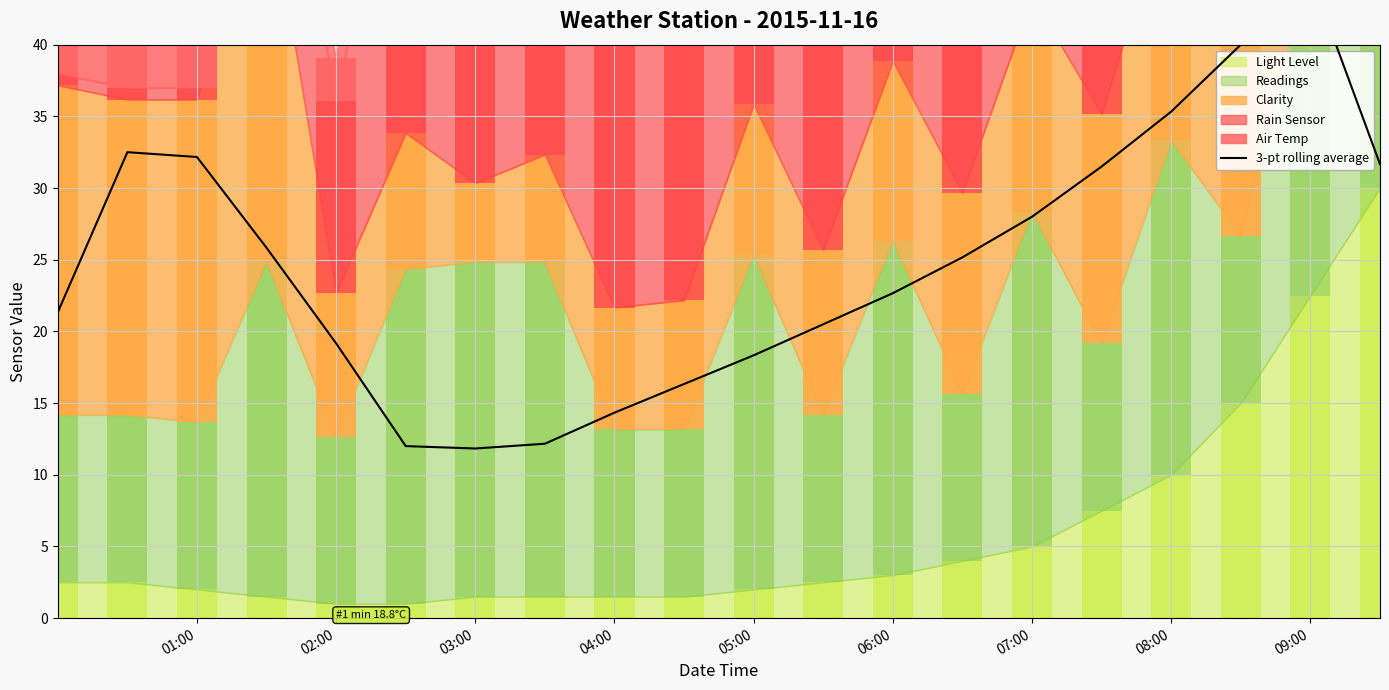

What is the difference between the maximum and minimum values?

33.0